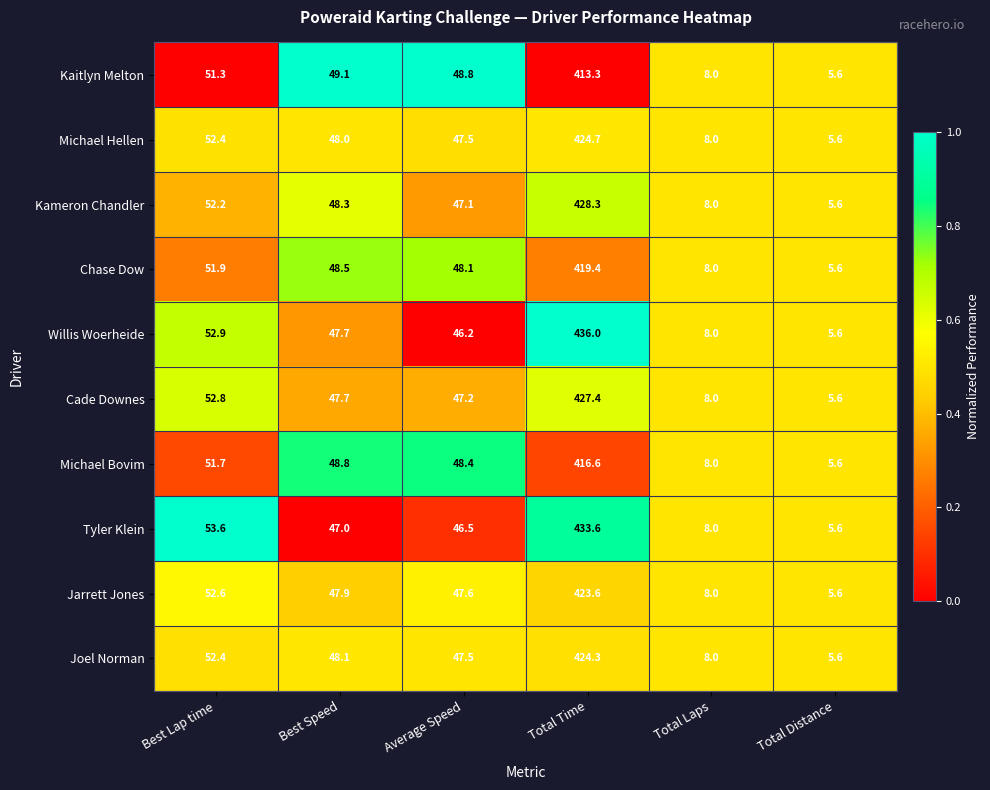

Which series changed the most between Best Speed and Total Distance?

Kaitlyn Melton